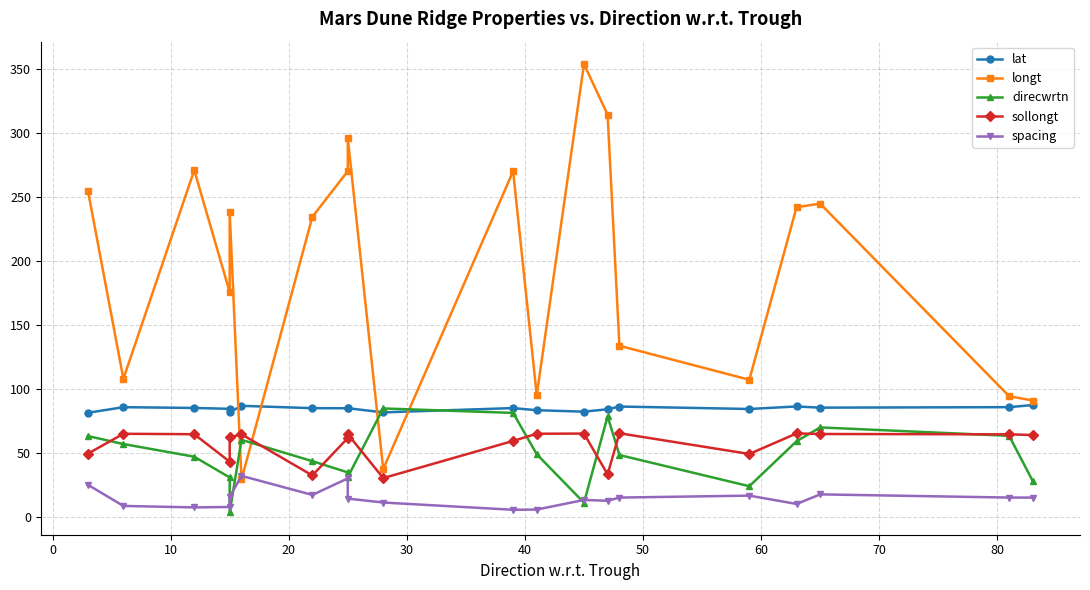

Rank the series by their maximum value, from highest to lowest.

longt, lat, direcwrtn, sollongt, spacing